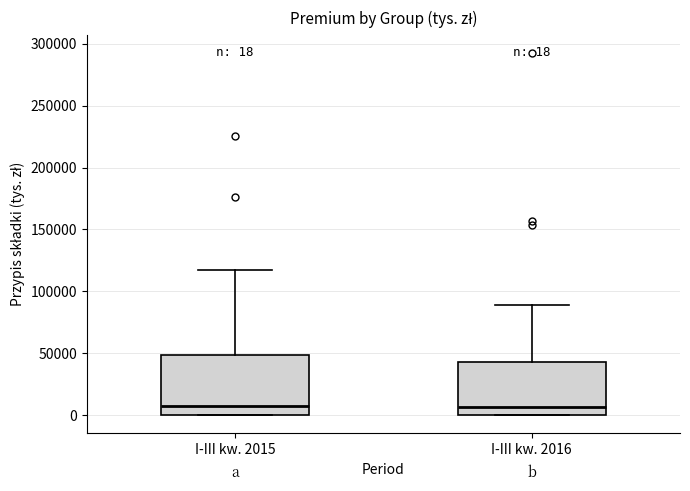

Comparing the boxes themselves (not the whiskers), which one is the tallest?

I-III kw. 2015